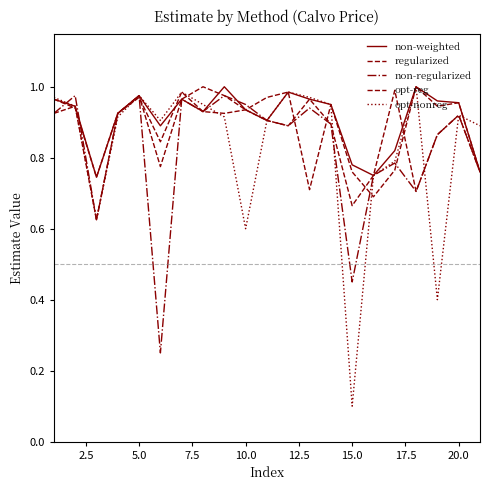

Is this an area chart (filled region under the line)?

No